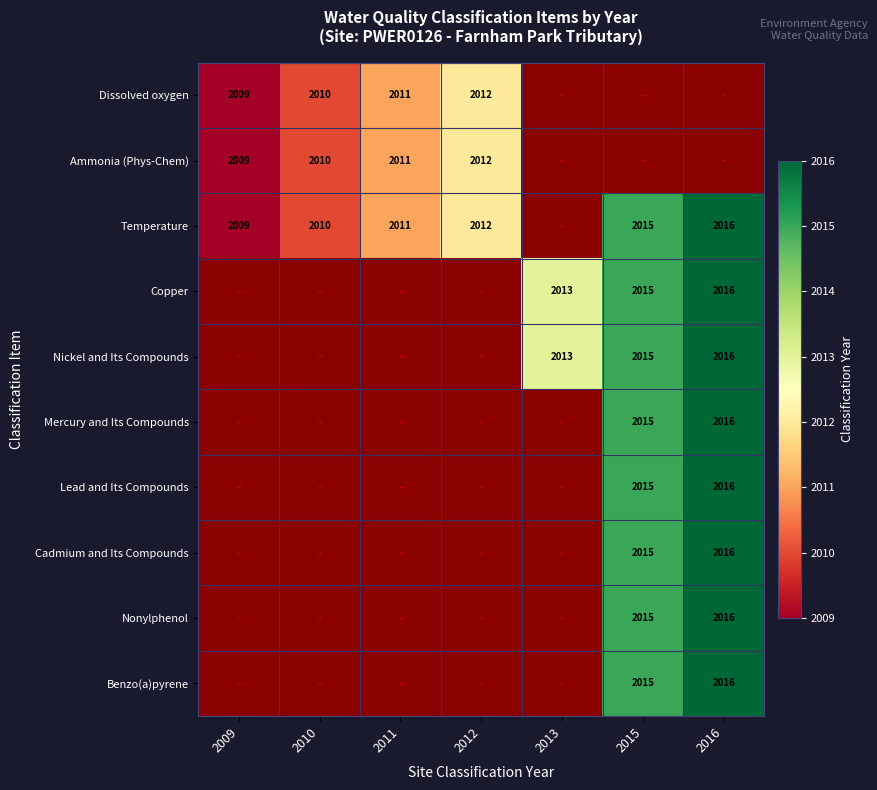

The Nonylphenol series shows 1193.1 at 2015. True or false?

False